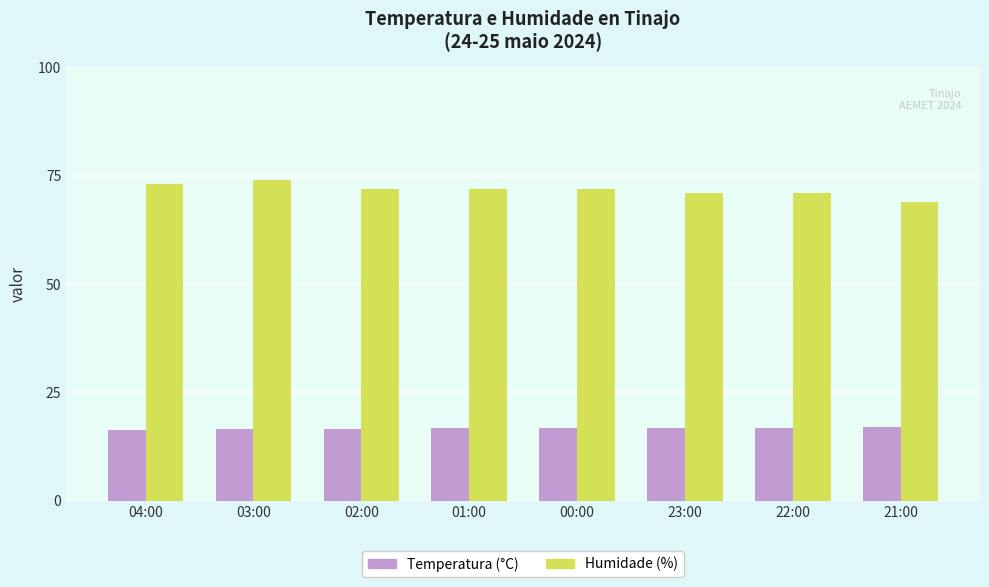

What is the maximum value shown in the chart?

74.0